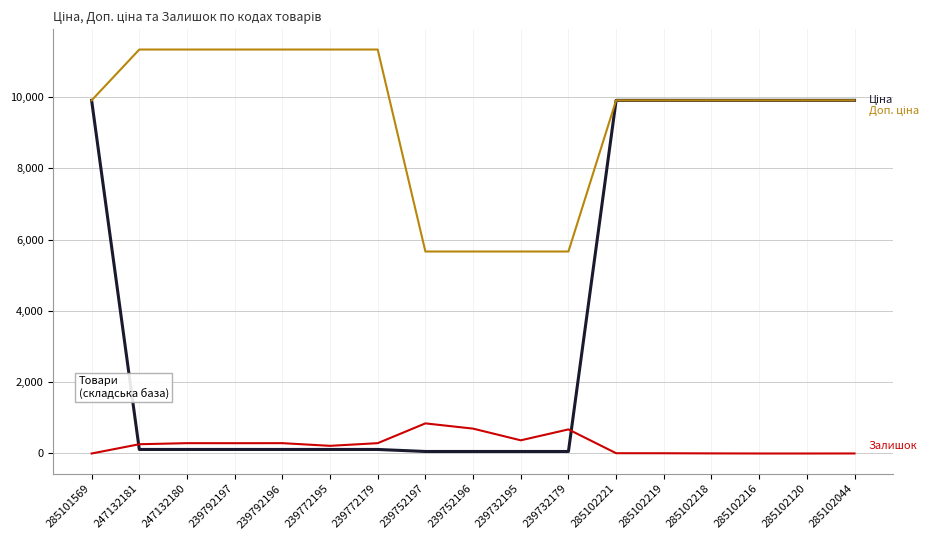

What is the total value across all series at 285102216?

19817.0